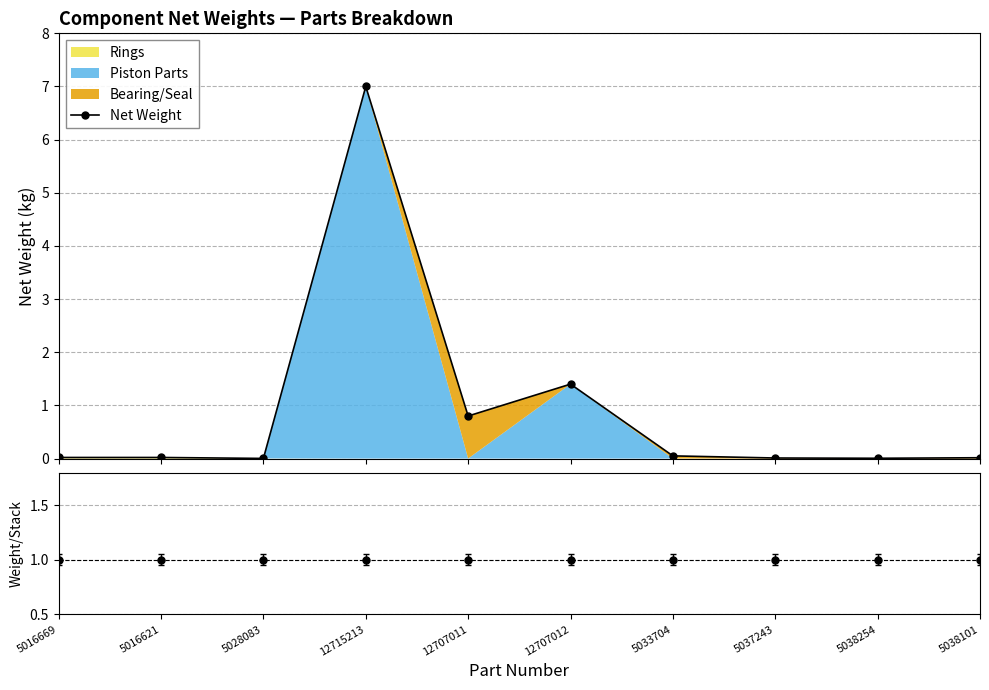

At which category does the data reach its first local peak?

12715213